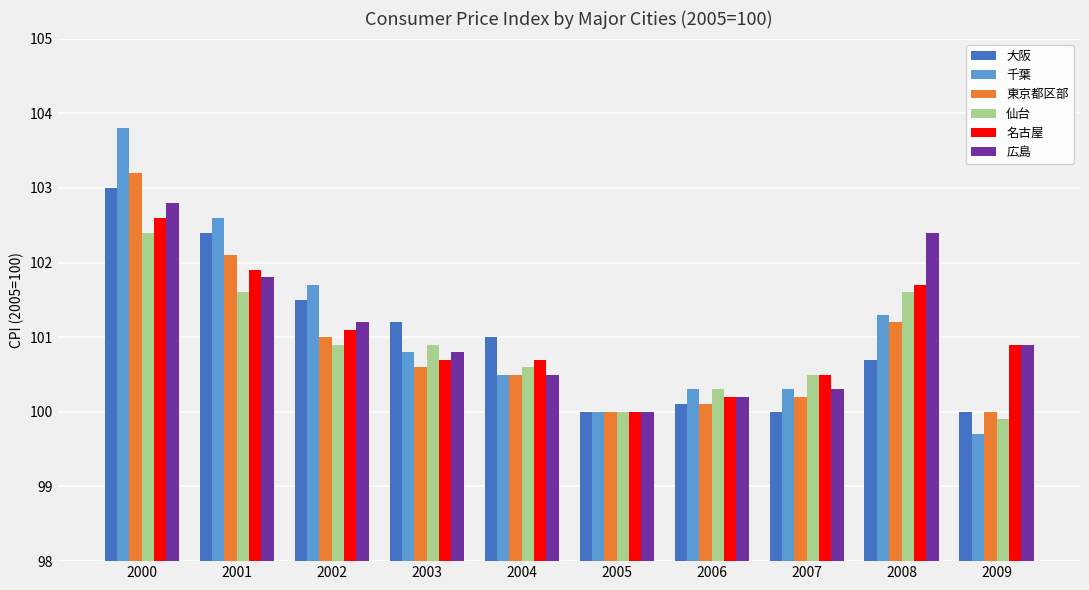

Which series has the largest range (max minus min)?

千葉